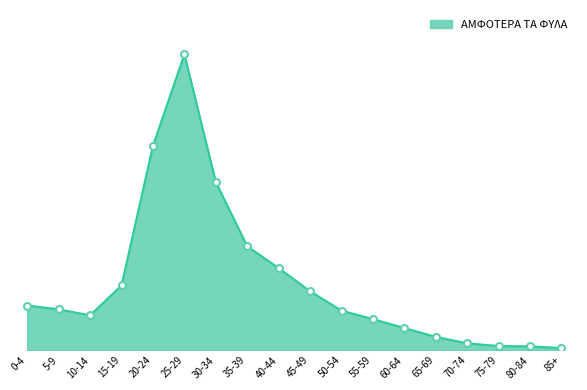

At which label is the value closest to 5253?

30-34